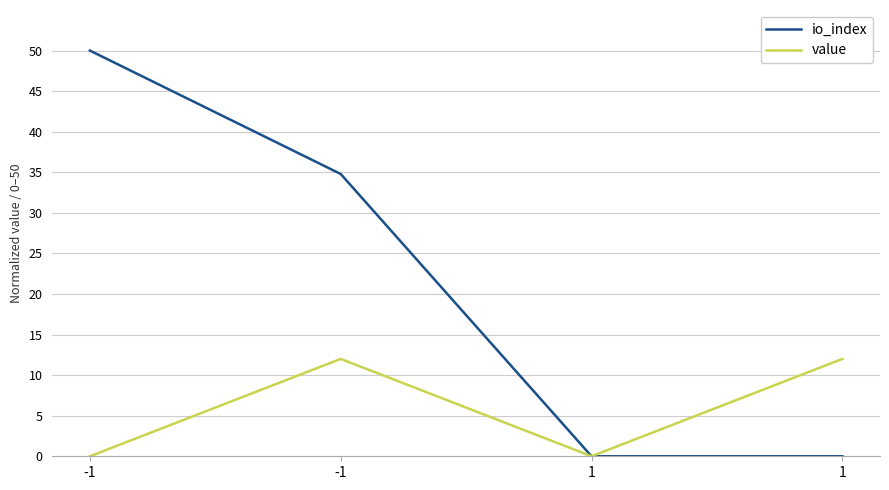

Count the number of data series in this chart.

2